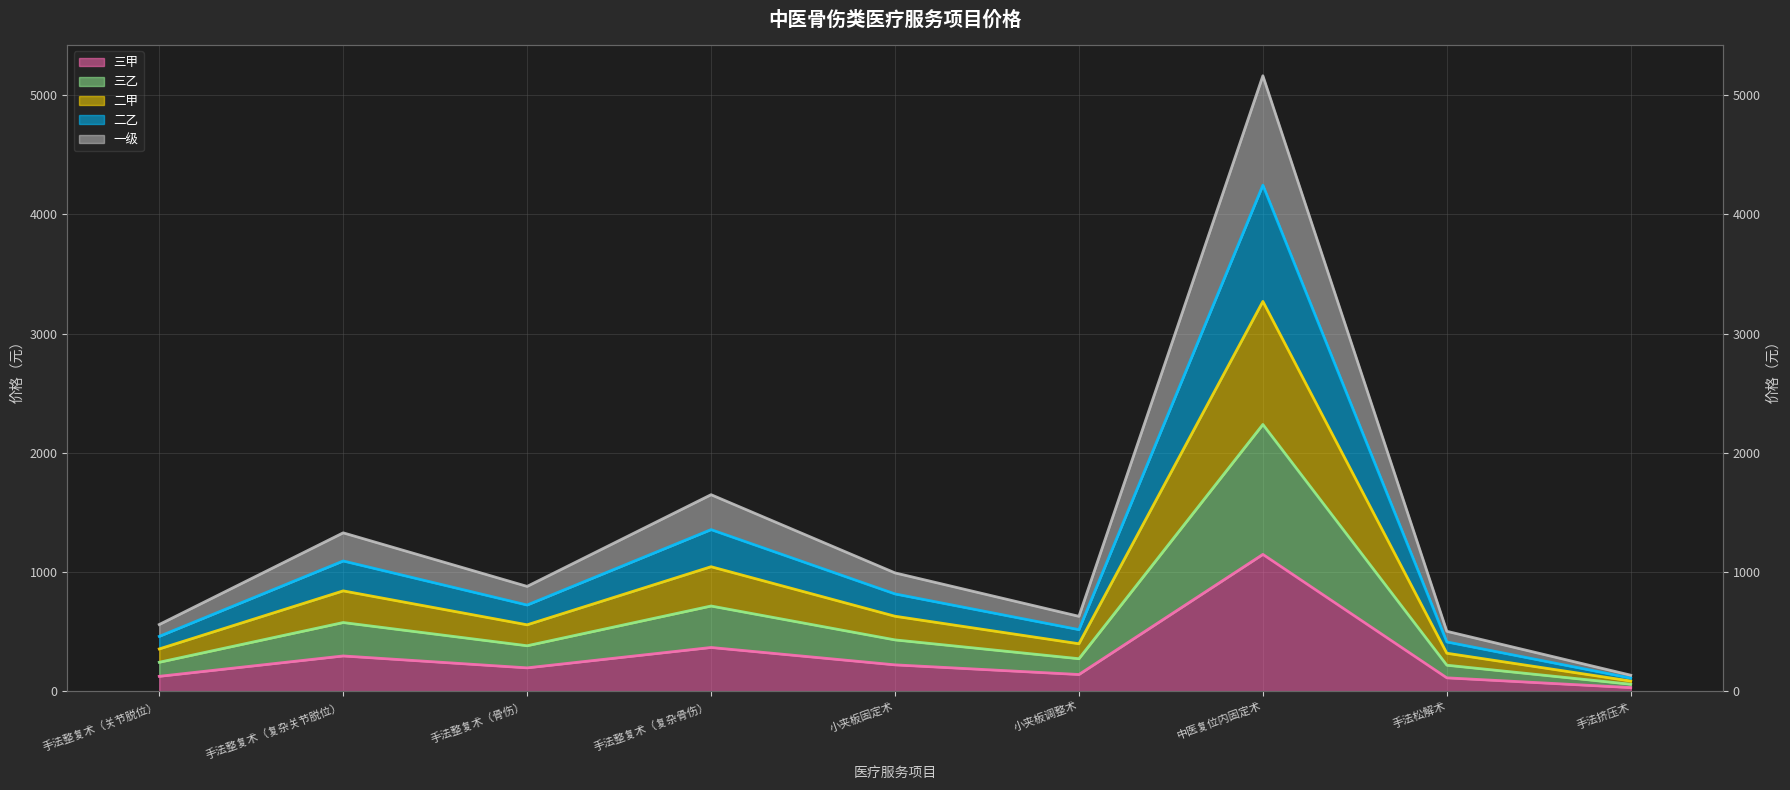

How many interior local valleys does the 一级 series have?

2